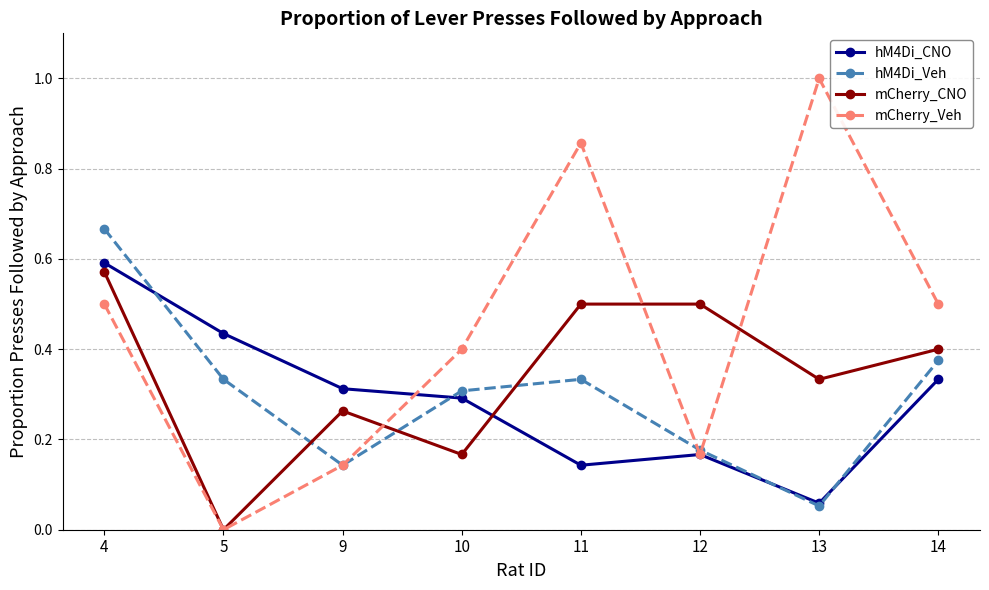

How many interior local valleys does the hM4Di_Veh series have?

2